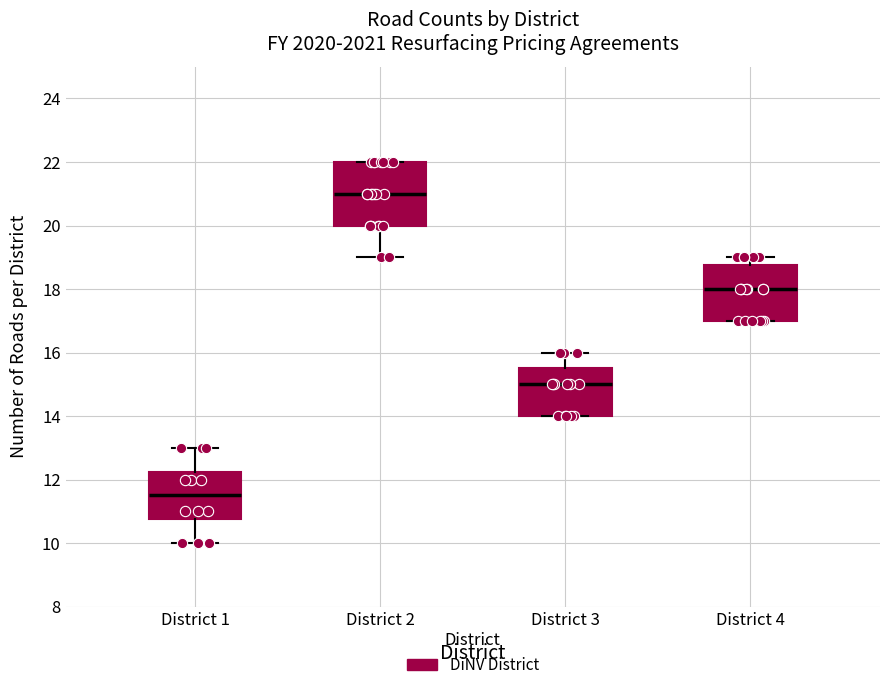

Which box is the tallest, from its lower edge to its upper edge?

District 2